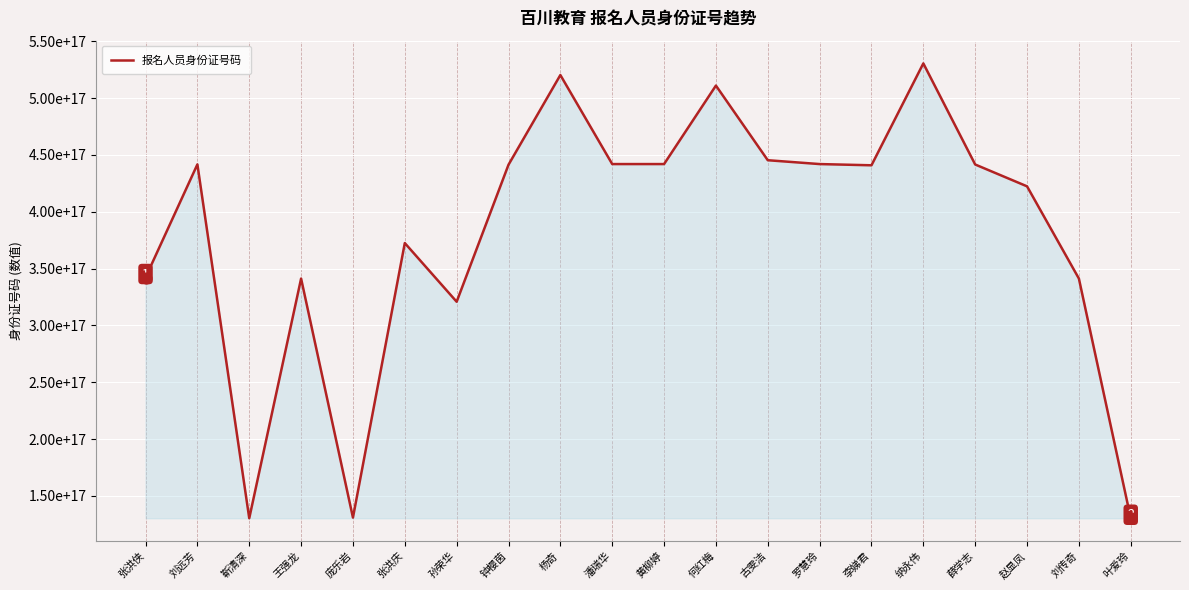

Between 黄柳婷 and 李娣君, which is larger?

黄柳婷